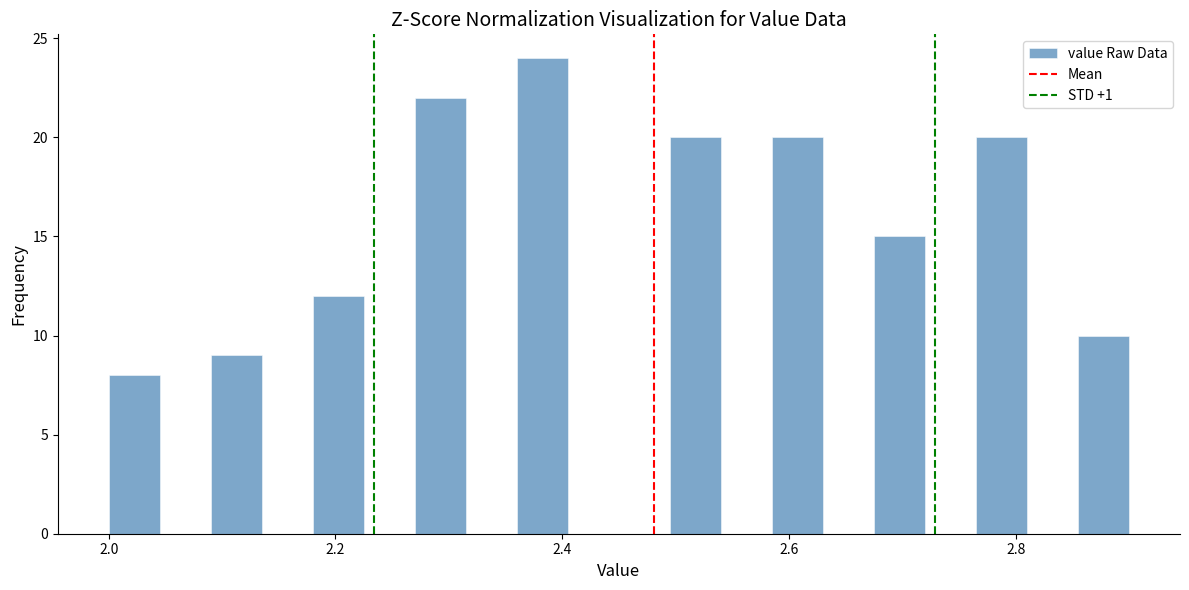

Around what value on the x-axis is the tallest bar? Give the approximate position of its centre, as read against the axis.

2.38